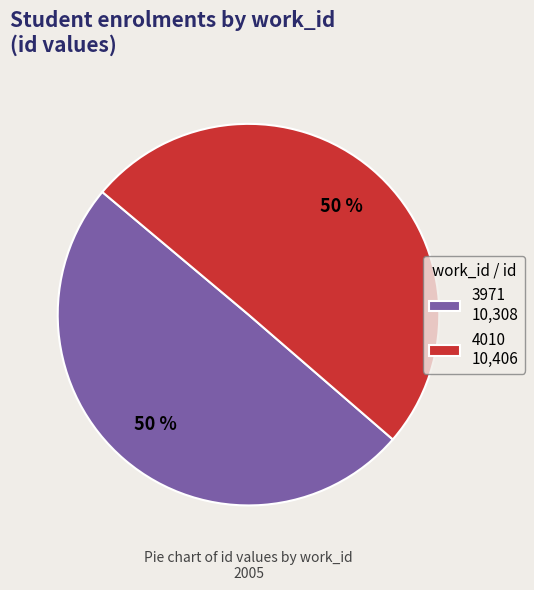

True or false: 4010 accounts for 50% of the total.

True